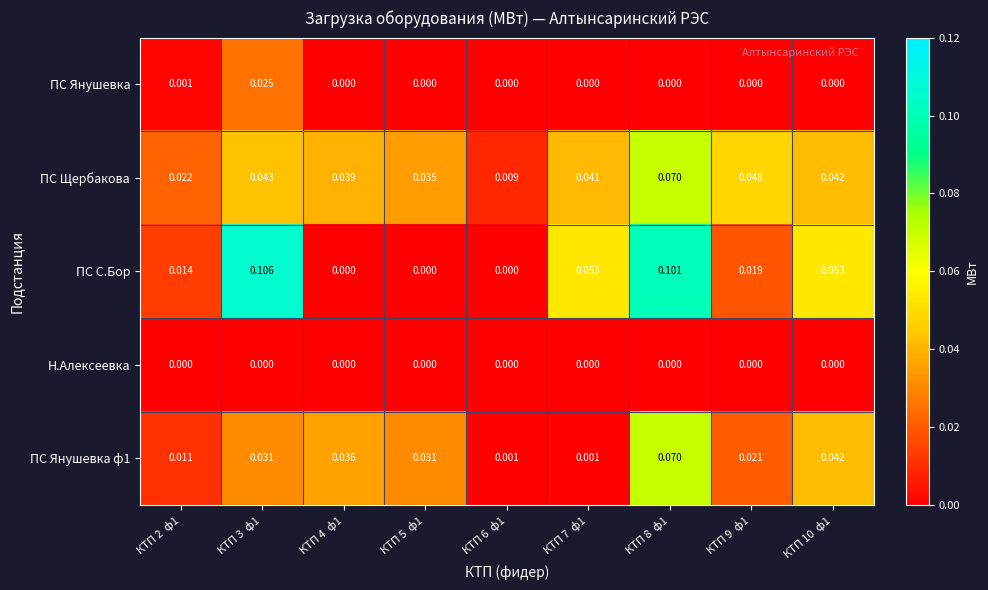

At how many categories does at least one series exceed 0?

9